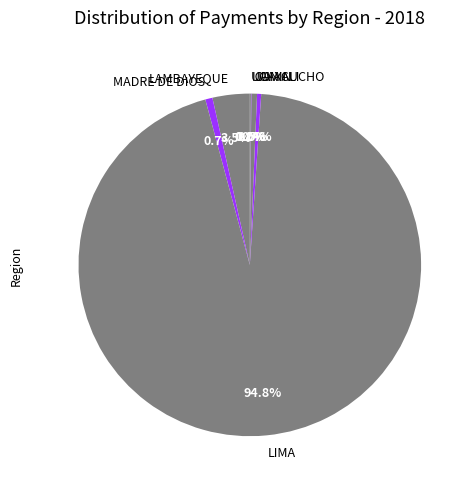

What percentage is NOT represented by LAMBAYEQUE?

96.5%